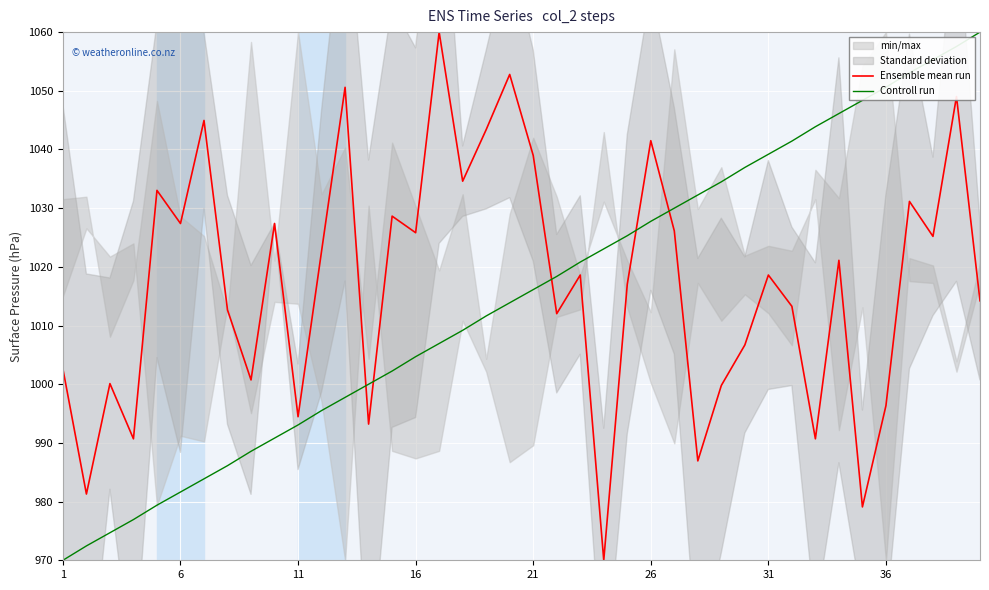

Which series ends up on top after the final intersection of Controll run and Ensemble mean run?

Controll run